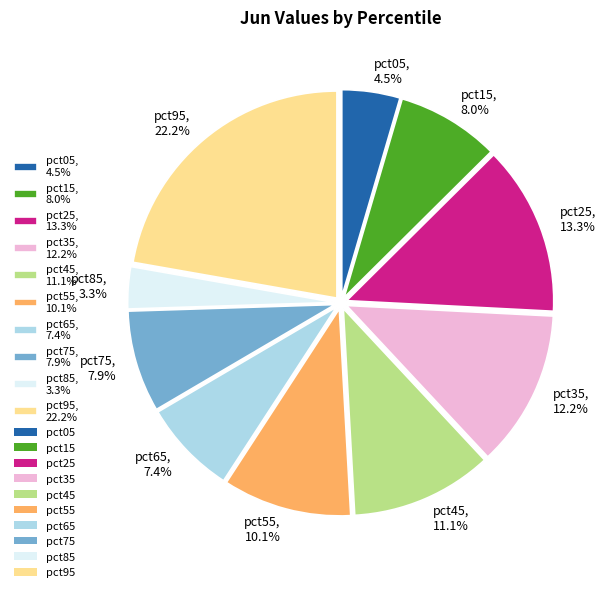

Is there a majority slice in this chart?

No